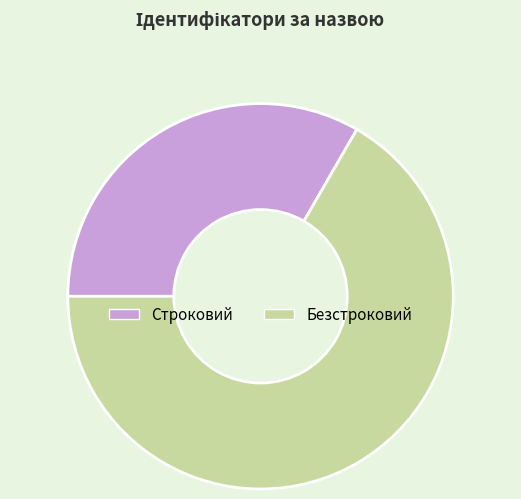

What is the smallest slice in the pie chart?

Строковий